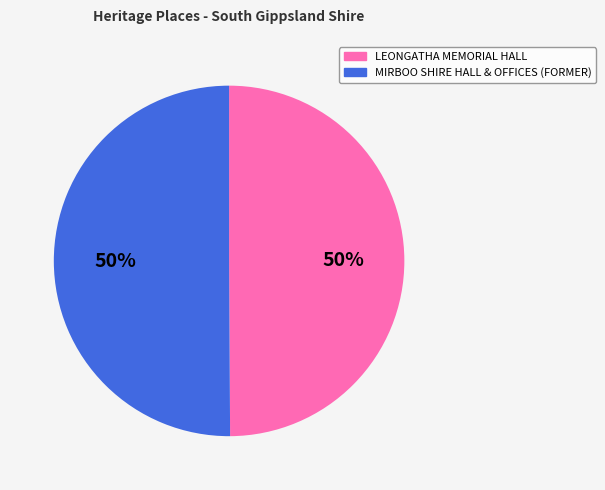

Approximately how many times larger is the value at MIRBOO SHIRE HALL & OFFICES (FORMER) compared to LEONGATHA MEMORIAL HALL?

1.0